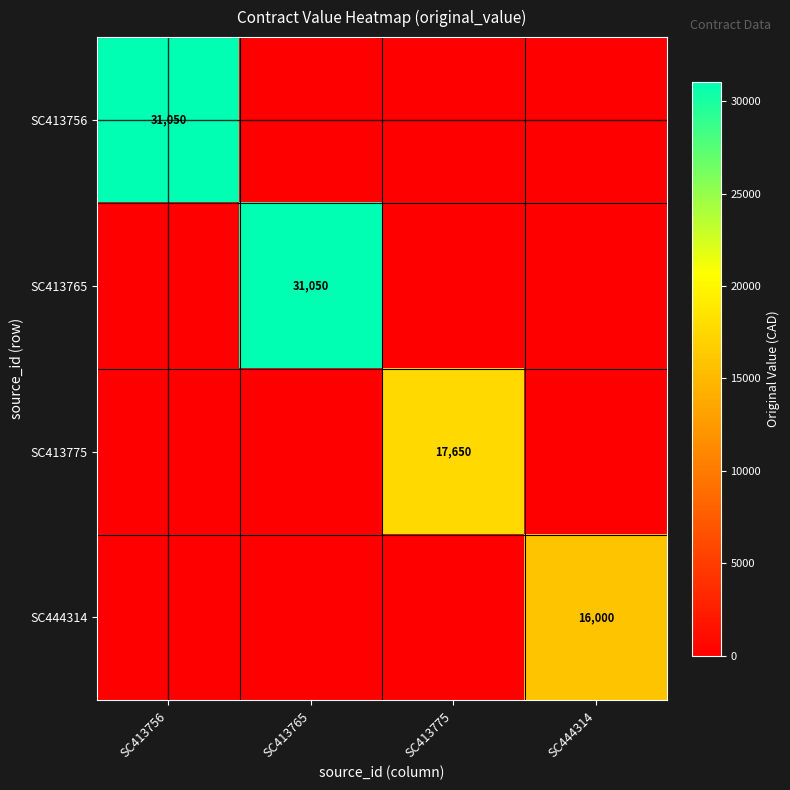

The SC413765 series shows 45035 at SC413765. True or false?

False